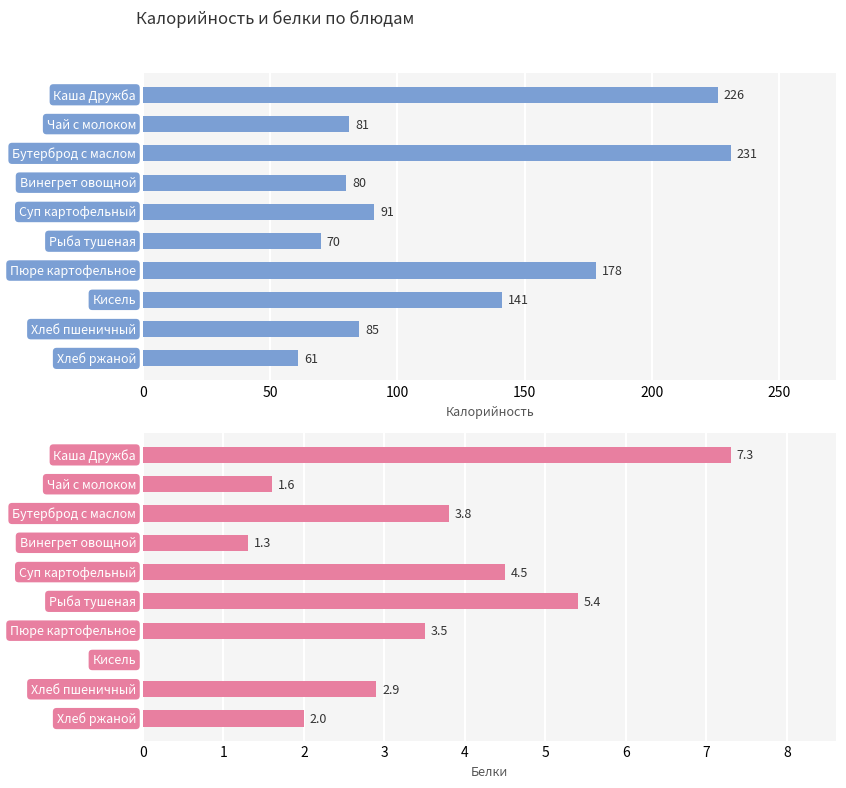

Is the value of Белки at 100 greater than the value of Калорийность at 9?

No